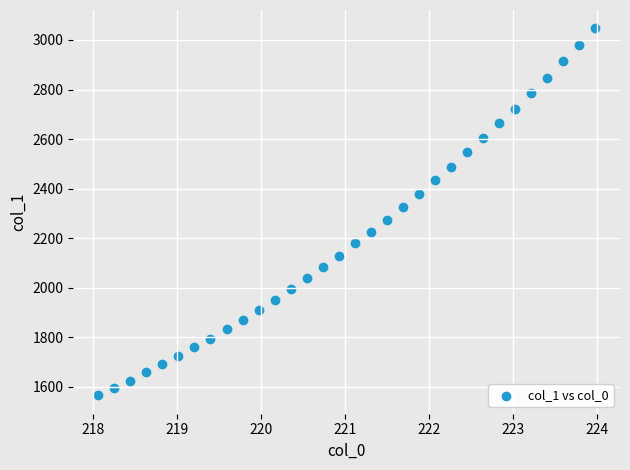

What is the range of X values (max minus min)?

5.9